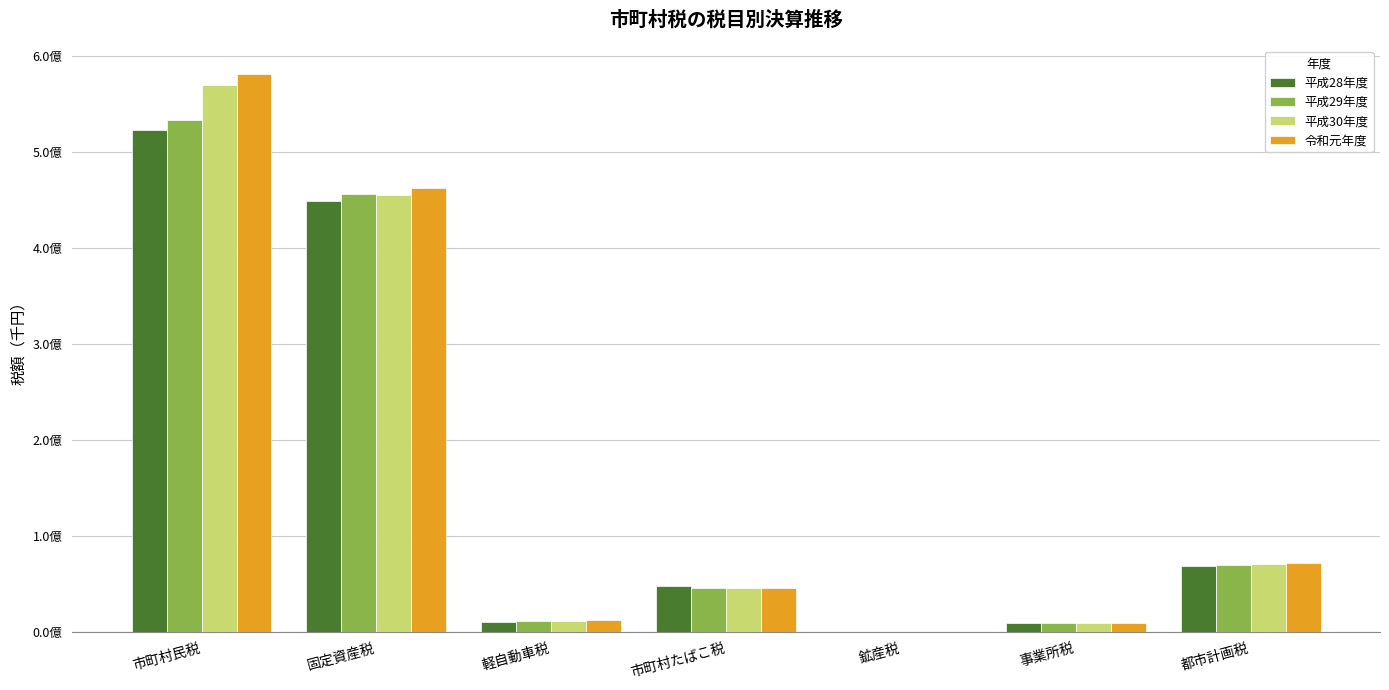

What is the label of the 7th bar from the left?

都市計画税